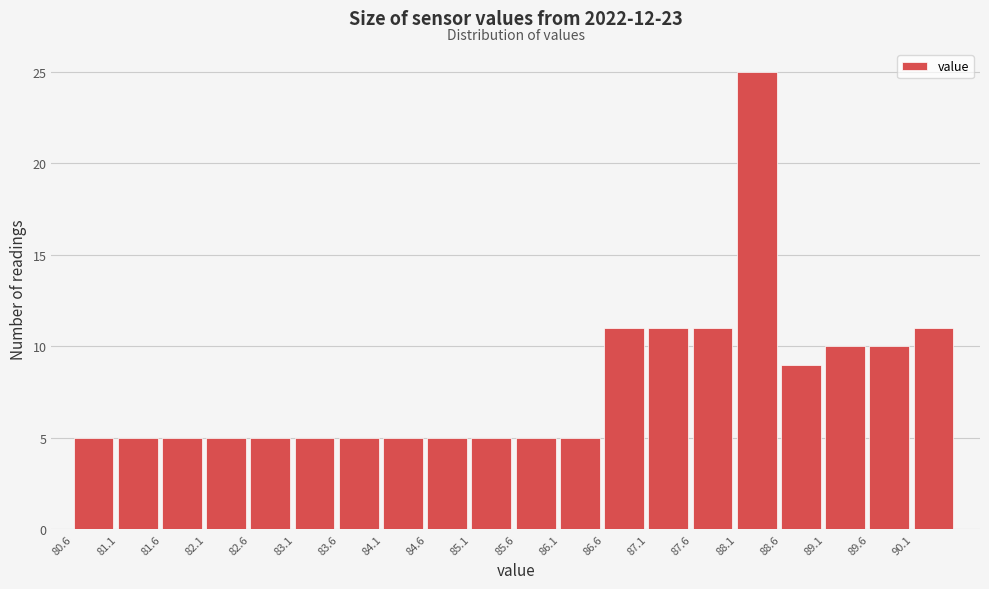

Reading left to right, transcribe this chart: for each bar, give the range it covers on the x-axis and its height. Neither the bar edges nor the heights are printed on the chart, so give them approximately, as read against the axes.

80.63 to 81.13: 5
81.13 to 81.63: 5
81.63 to 82.13: 5
82.13 to 82.63: 5
82.63 to 83.13: 5
83.13 to 83.63: 5
83.63 to 84.13: 5
84.13 to 84.63: 5
84.63 to 85.13: 5
85.13 to 85.63: 5
85.63 to 86.13: 5
86.13 to 86.63: 5
86.63 to 87.13: 11
87.13 to 87.63: 11
87.63 to 88.13: 11
88.13 to 88.63: 25
88.63 to 89.13: 9
89.13 to 89.63: 10
89.63 to 90.13: 10
90.13 to 90.63: 11